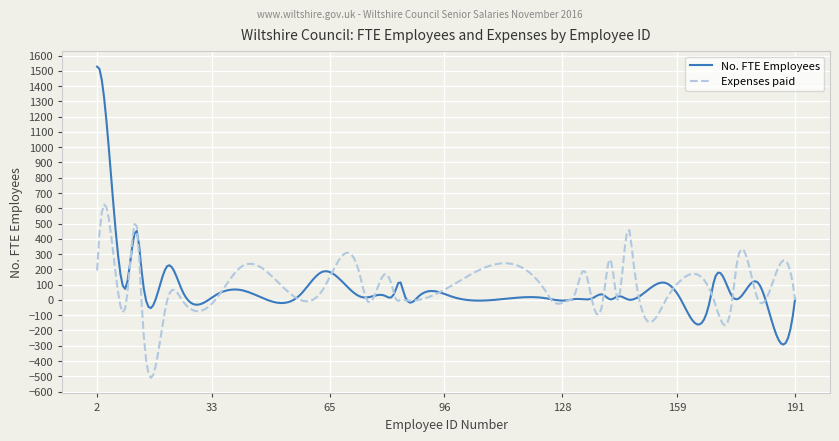

Which series has the largest range (max minus min)?

No. FTE Employees